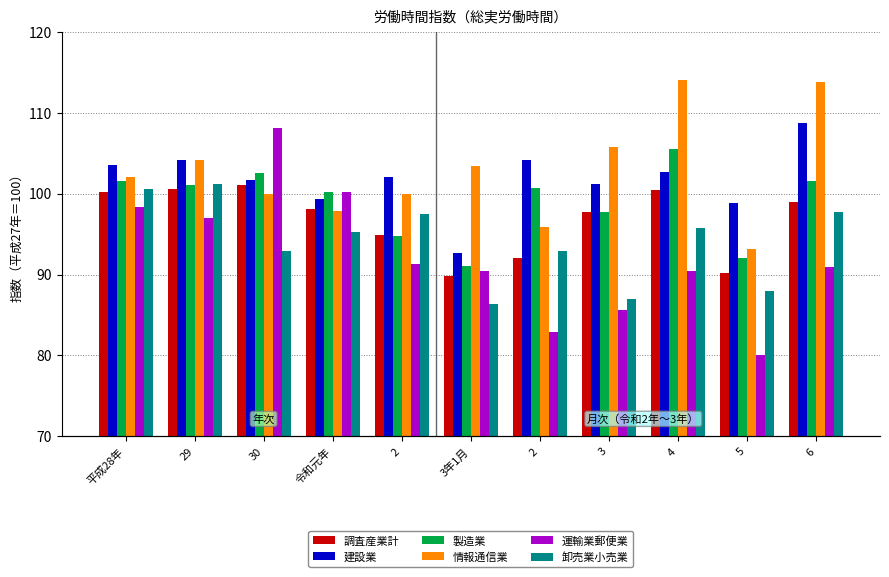

What is the sum of the 調査産業計 values at 5 and 2?

182.2